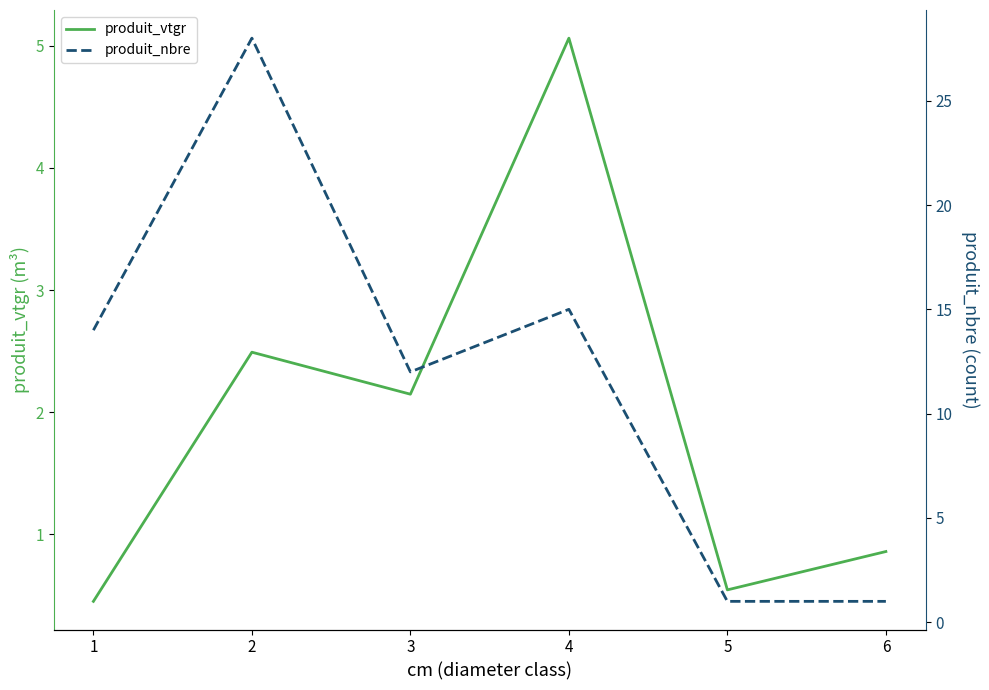

Which series changed the most between 2 and 3?

produit_nbre